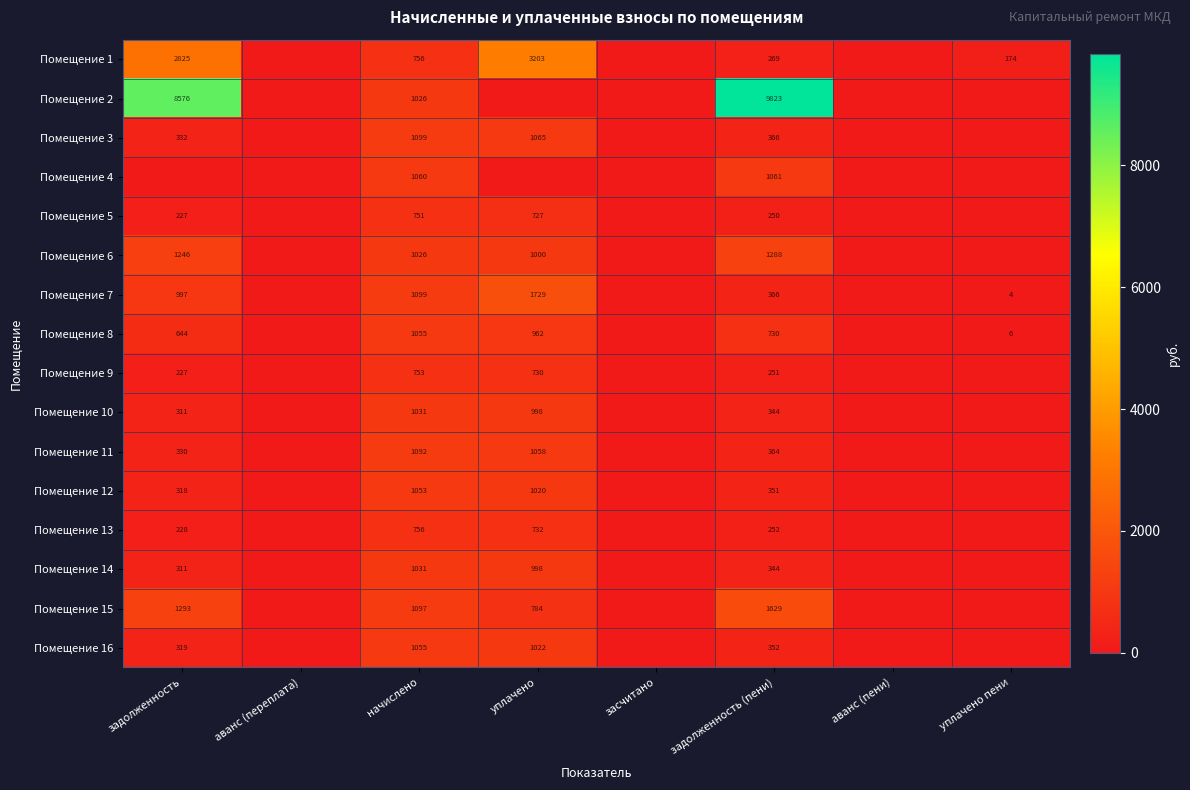

The value of Помещение 13 at задолженность is 302.3. True or false?

False